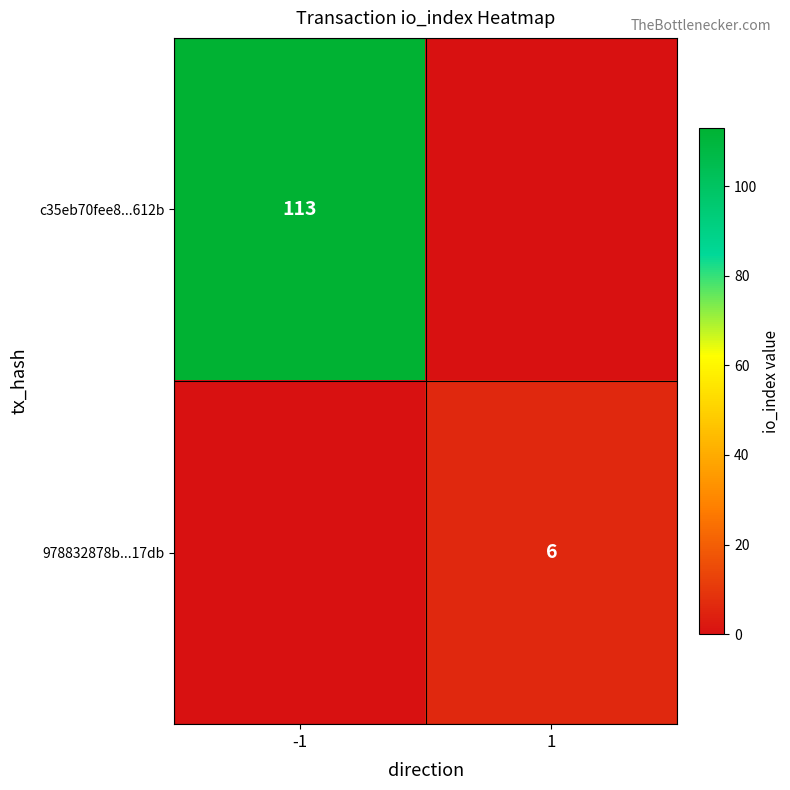

Is it true that 978832878b...17db equals 3 at 1?

False